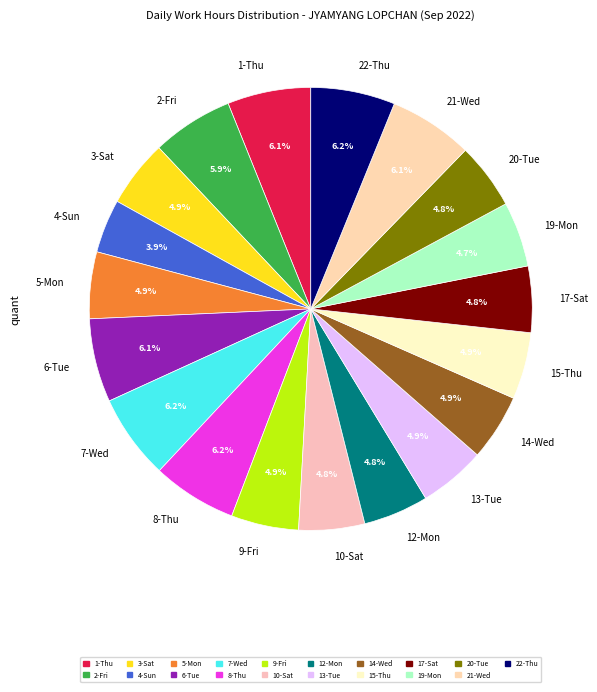

To the nearest percent, what is the difference between the 6-Tue and 9-Fri slice percentages?

1%